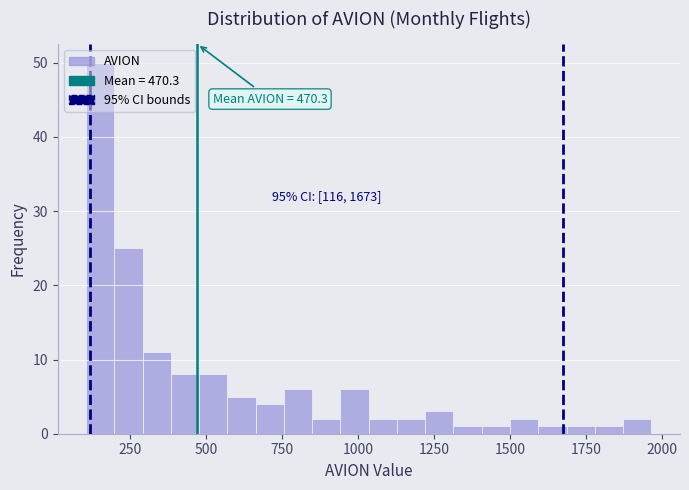

Read against the x-axis, roughly where is the centre of the tallest bar?

150